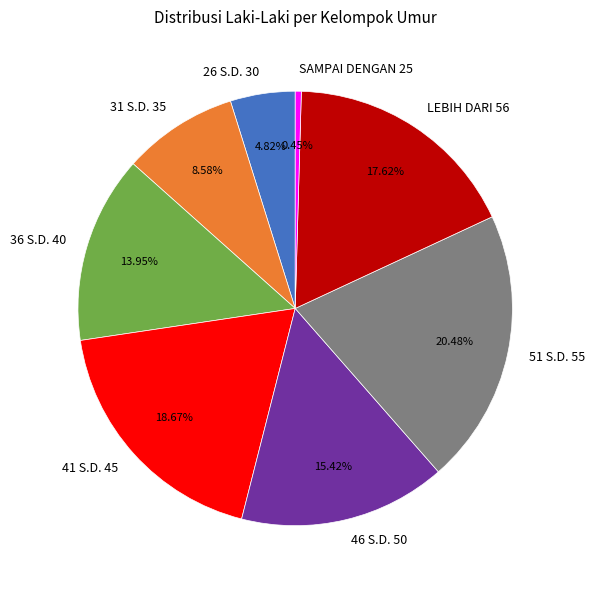

Is it true that SAMPAI DENGAN 25 is 13% of the pie?

False